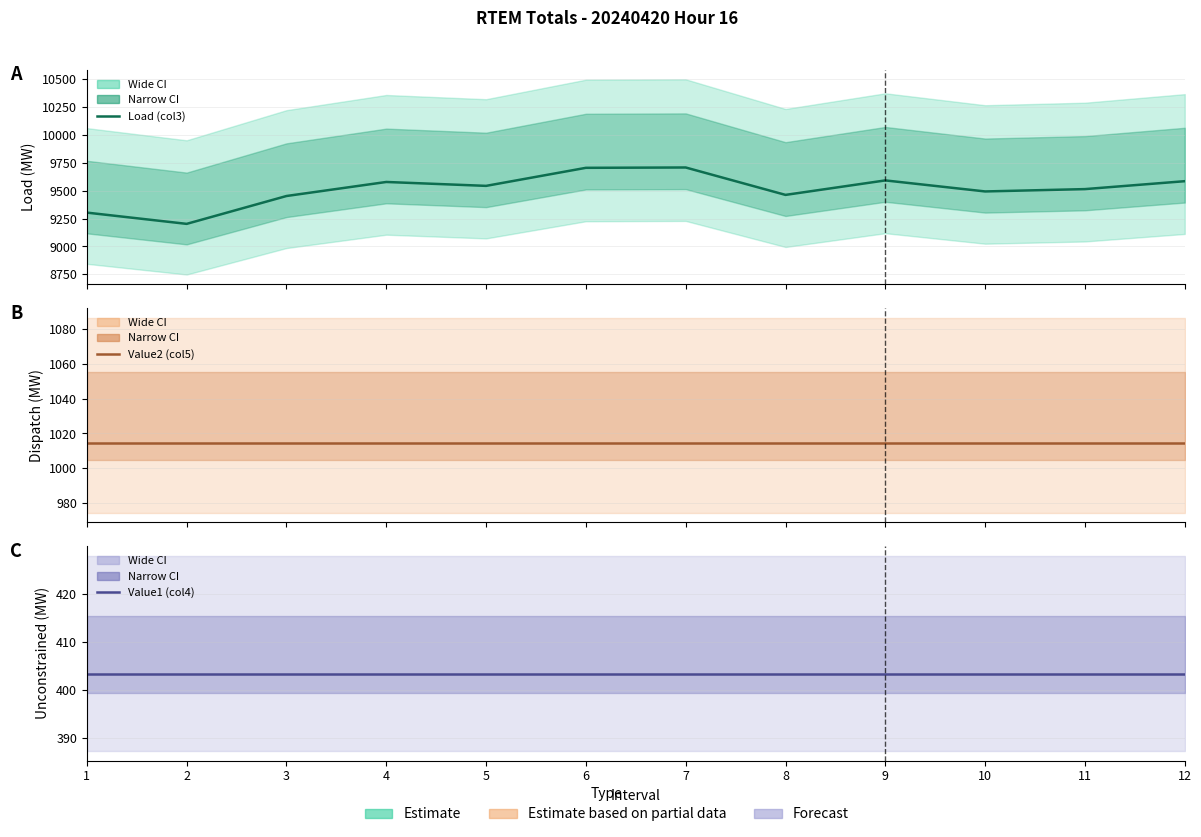

Which series has the largest total across all categories?

Load (col3)